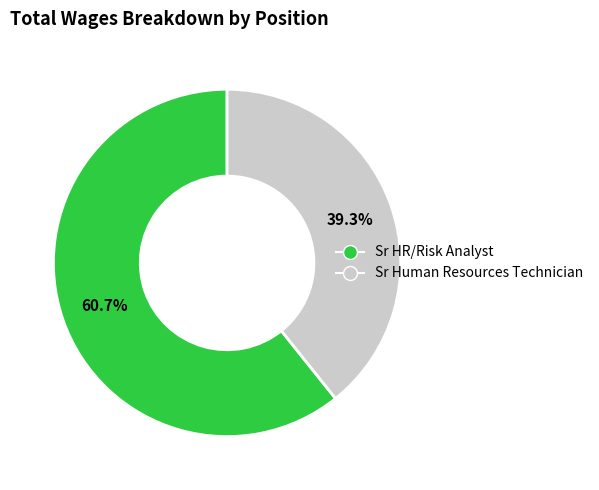

Which slice is the smallest?

Sr Human Resources Technician